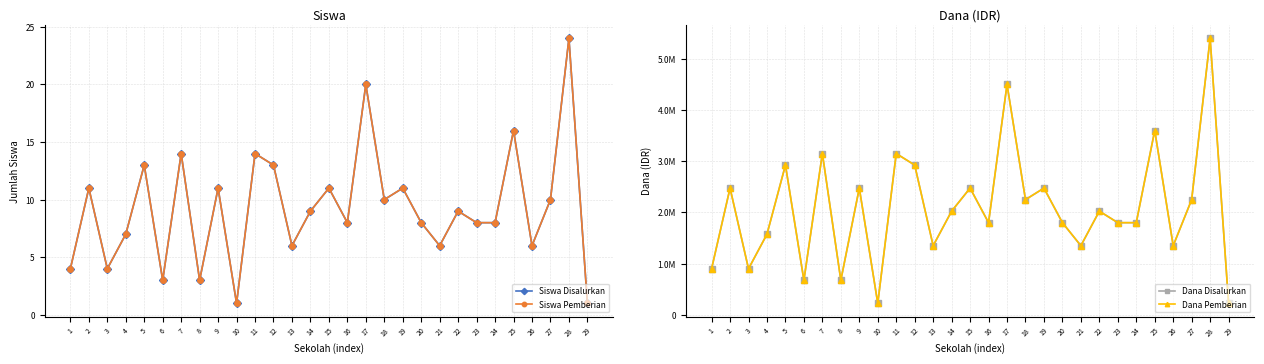

What is the sum of all Siswa Disalurkan values?

269